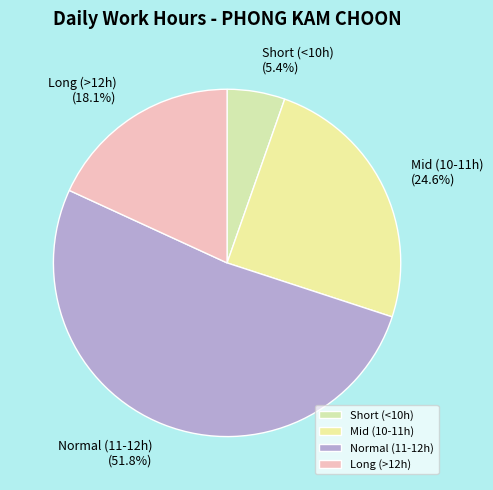

Which has a higher value, Normal (11-12h) or Long (>12h)?

Normal (11-12h)